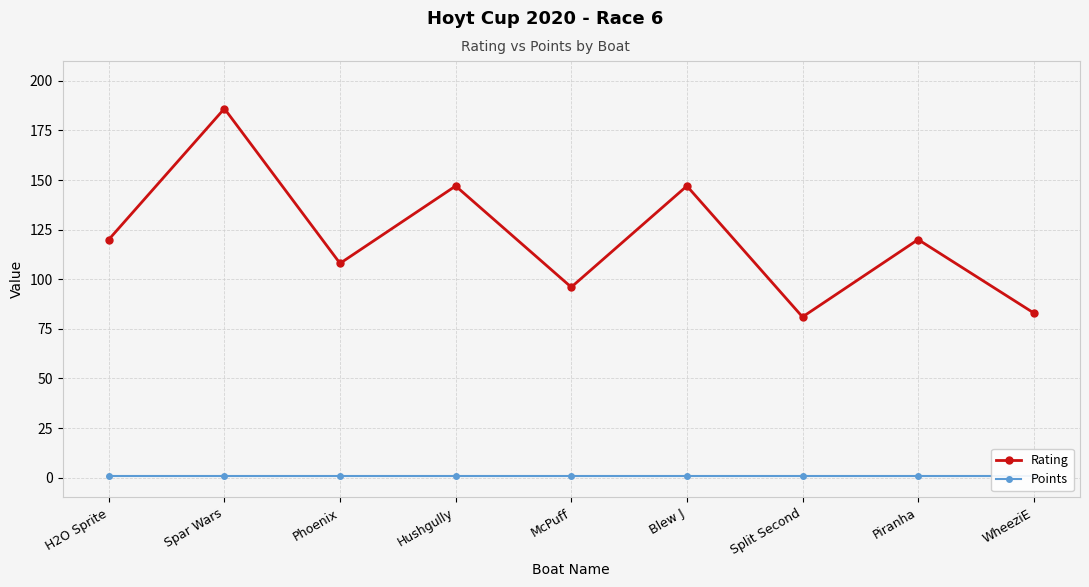

True or false: Rating has more than 2 interior local peaks.

True